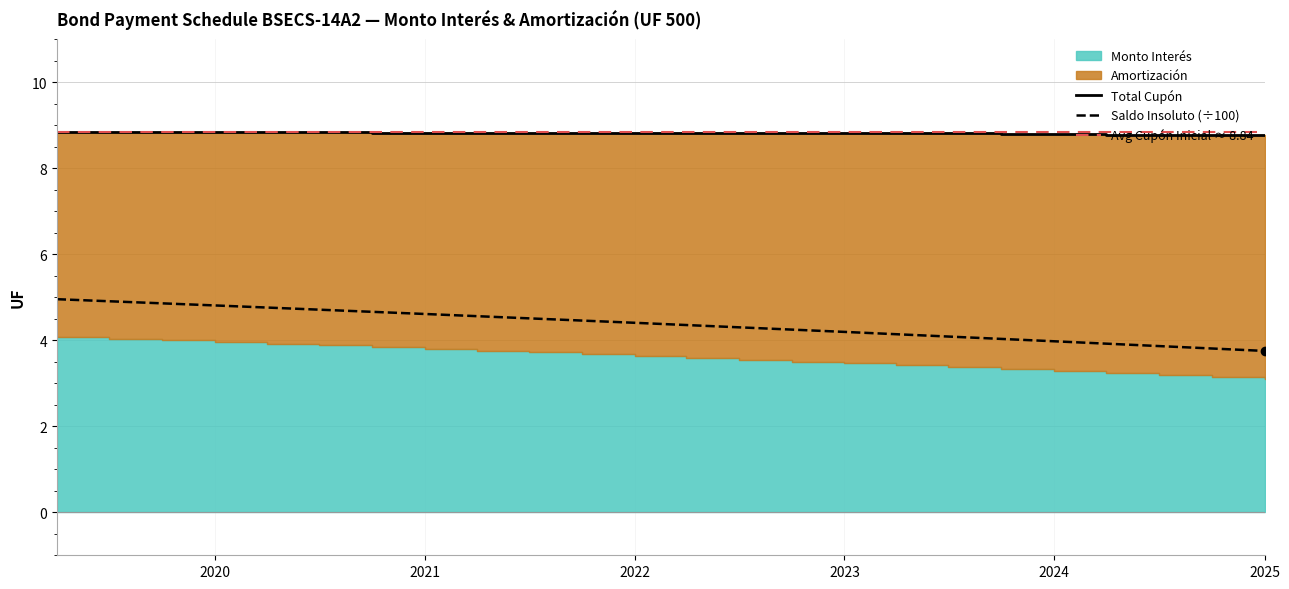

Which category has the highest value across all series?

2019-04-01